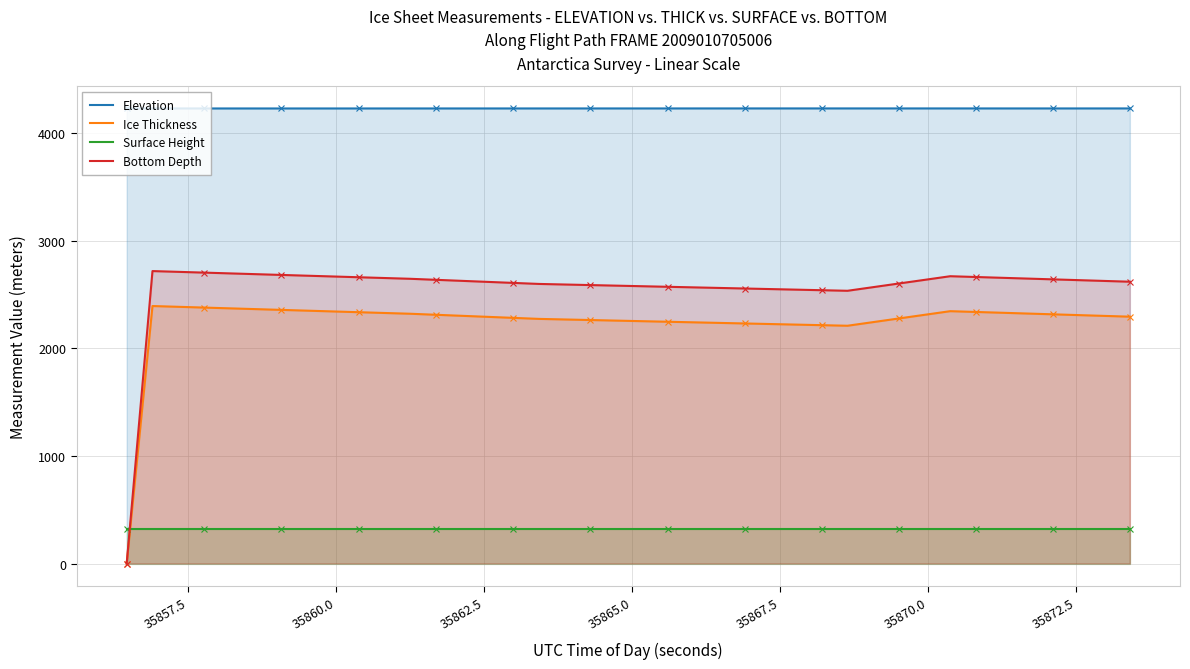

How many intersections are there between Bottom Depth and Surface Height?

1